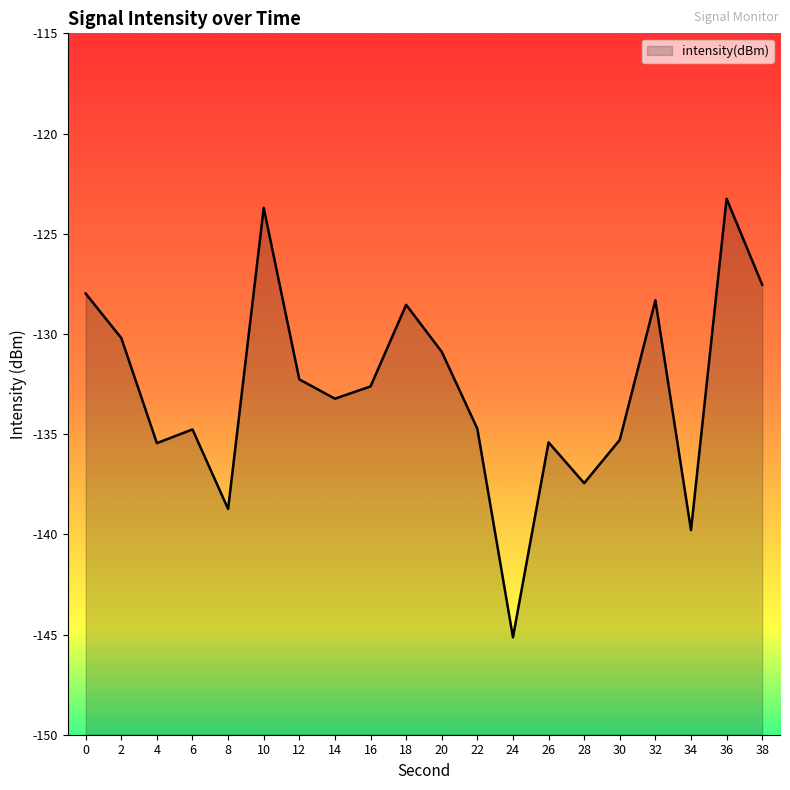

The chart shows a value of -194.9 at 26. True or false?

False